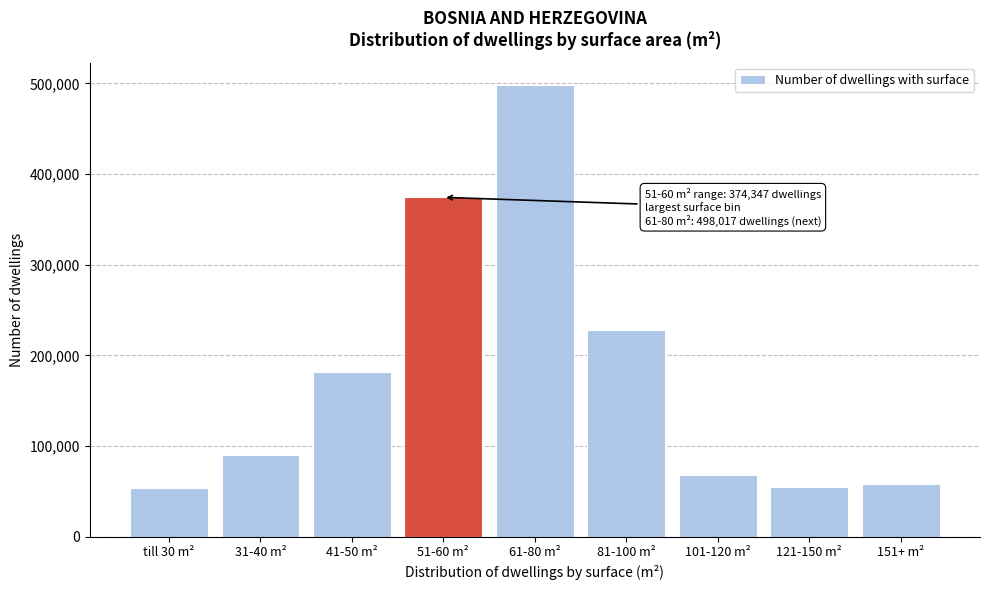

At which label is the value closest to 275962?

81-100 m²